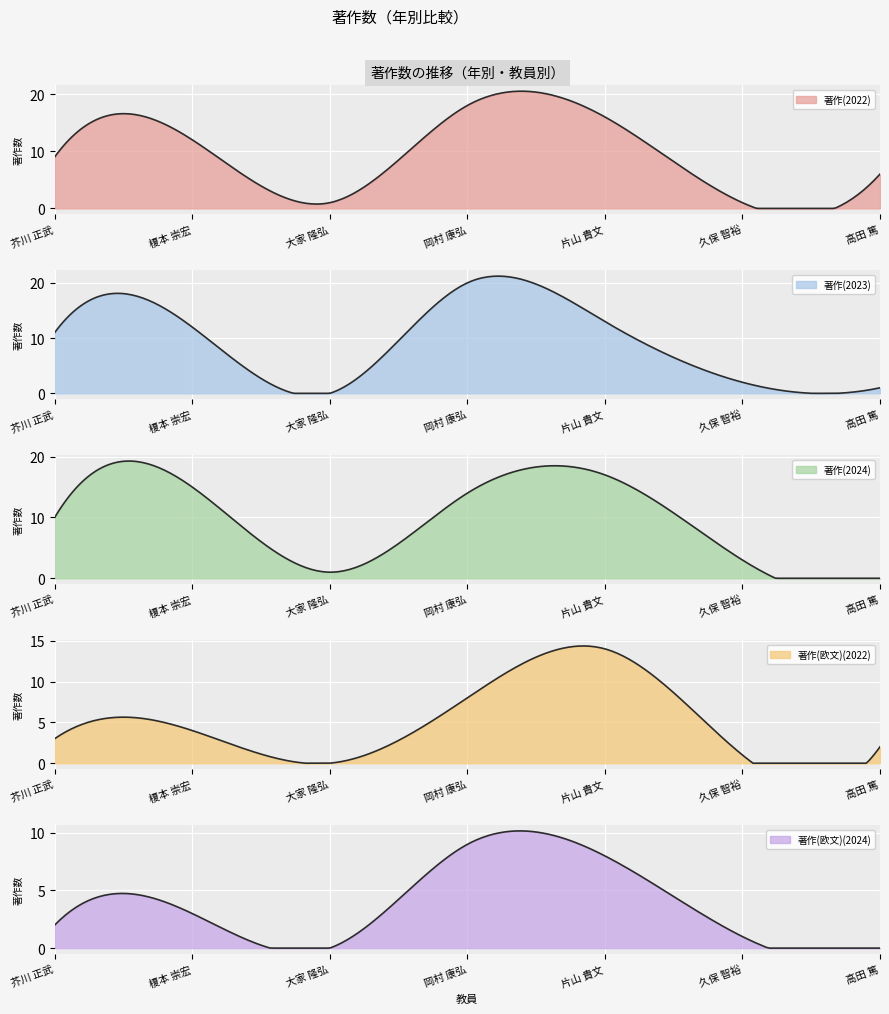

What is the label of the 7th point from the left?

高田 篤